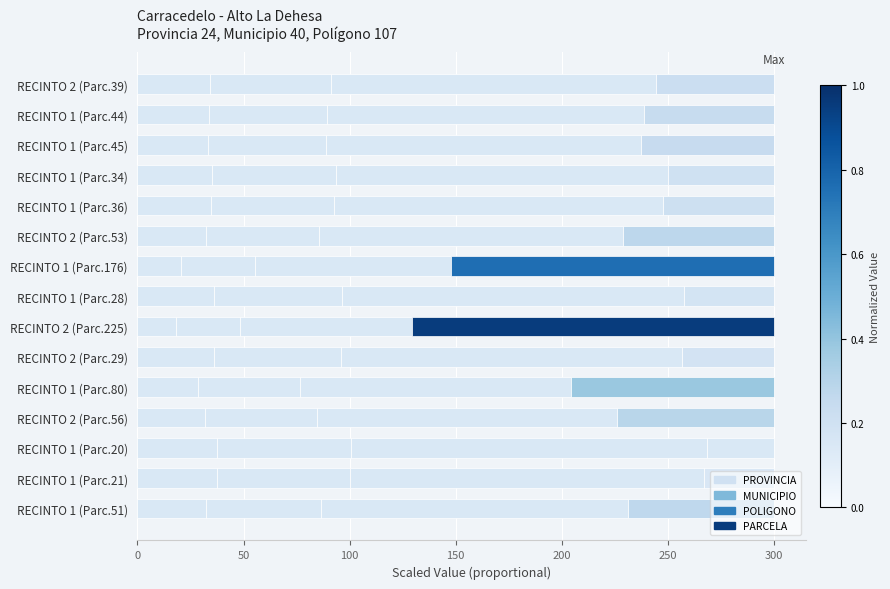

How many categories are shown in the chart?

15